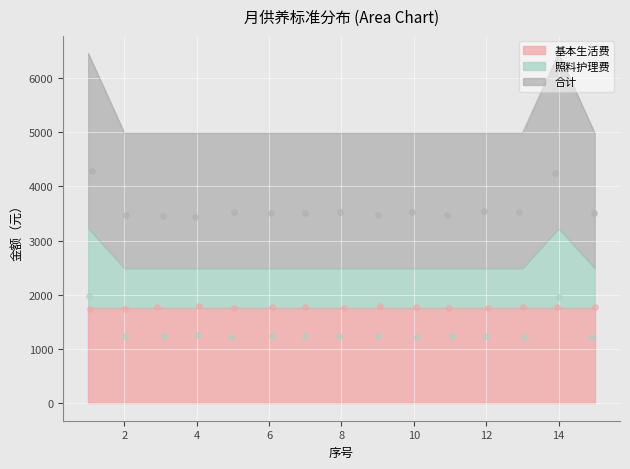

Which series contains the lowest Y value?

照料护理费